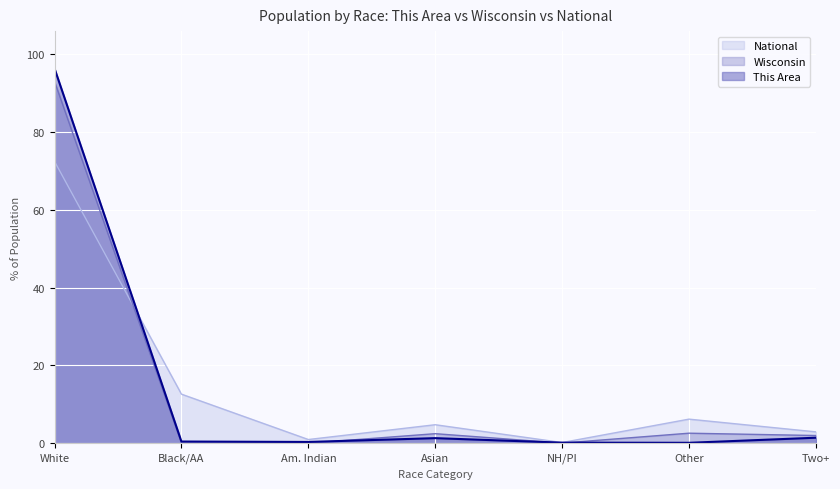

At which label is National closest to 36?

Black/AA